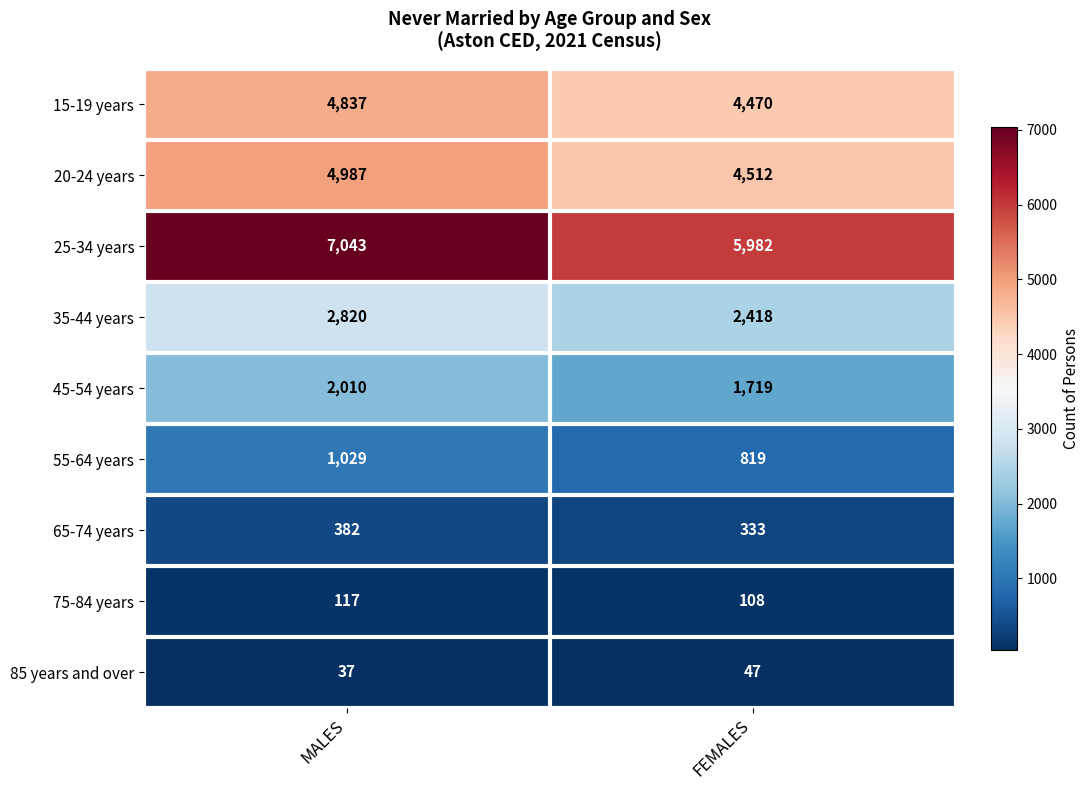

At MALES, list the series in order from largest to smallest.

25-34 years, 20-24 years, 15-19 years, 35-44 years, 45-54 years, 55-64 years, 65-74 years, 75-84 years, 85 years and over